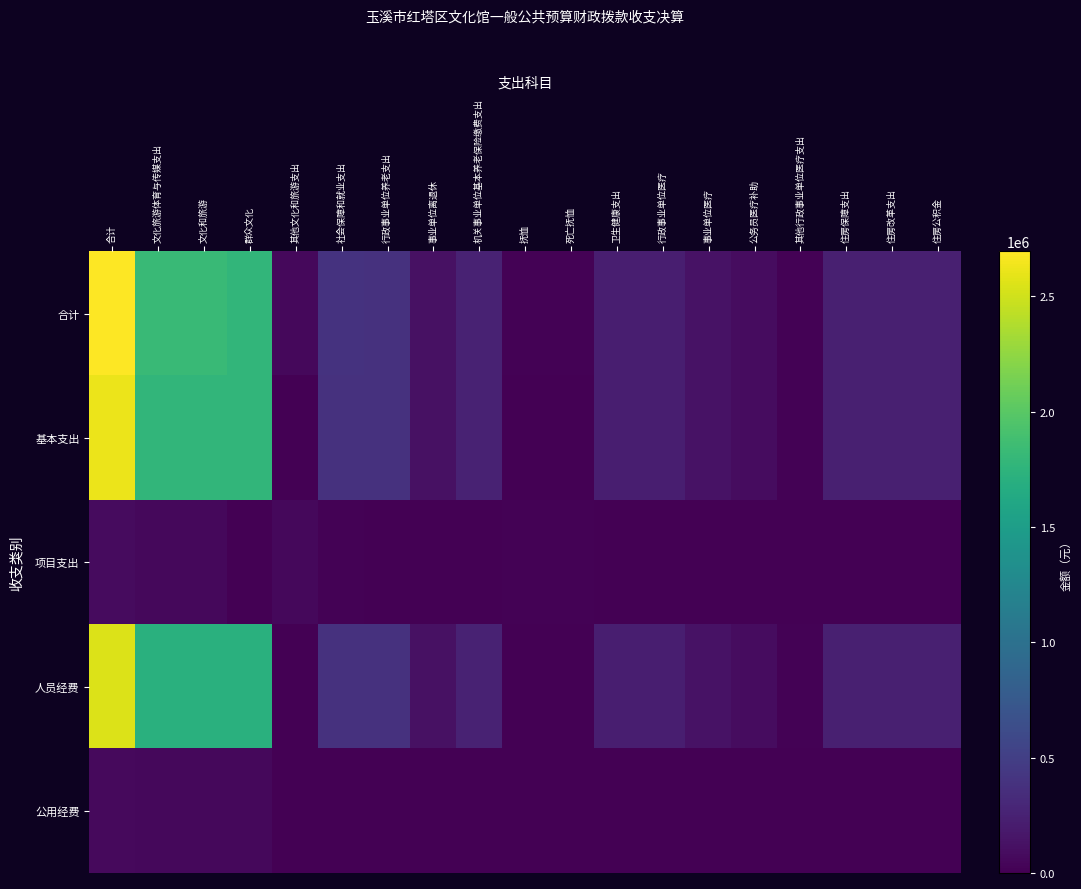

Rank the series at 卫生健康支出 from lowest to highest value.

项目支出, 公用经费, 合计, 基本支出, 人员经费